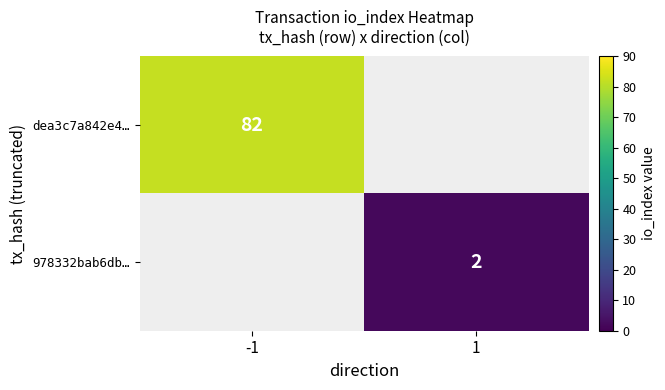

The 978332bab6db… series shows 2 at 1. True or false?

True